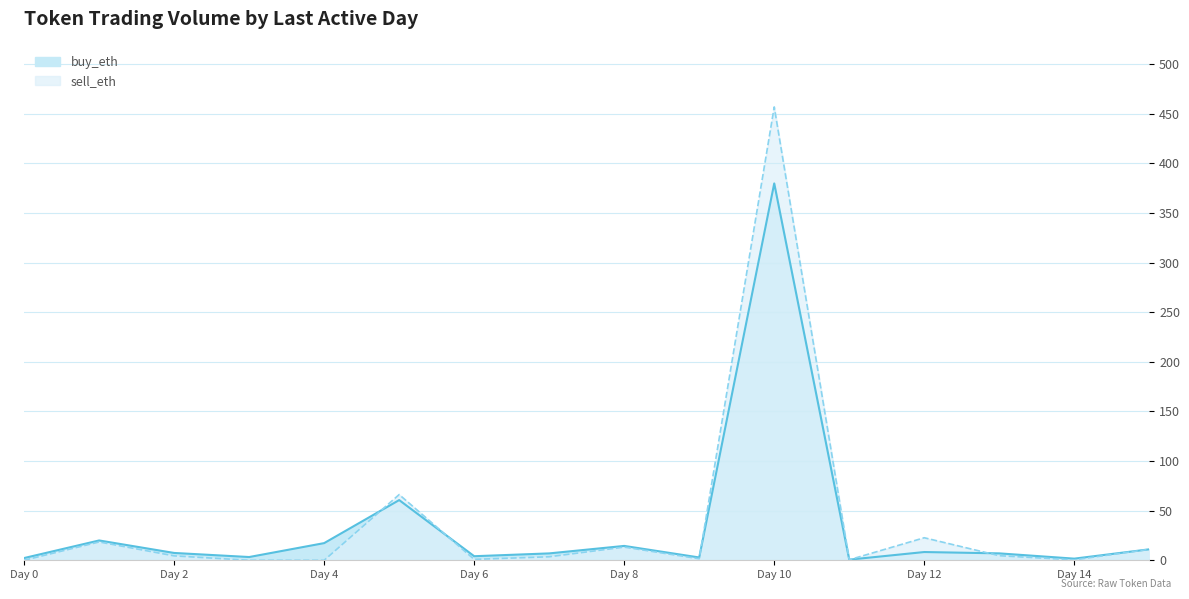

What is the sum of the sell_eth values at 10 and 11?

457.5